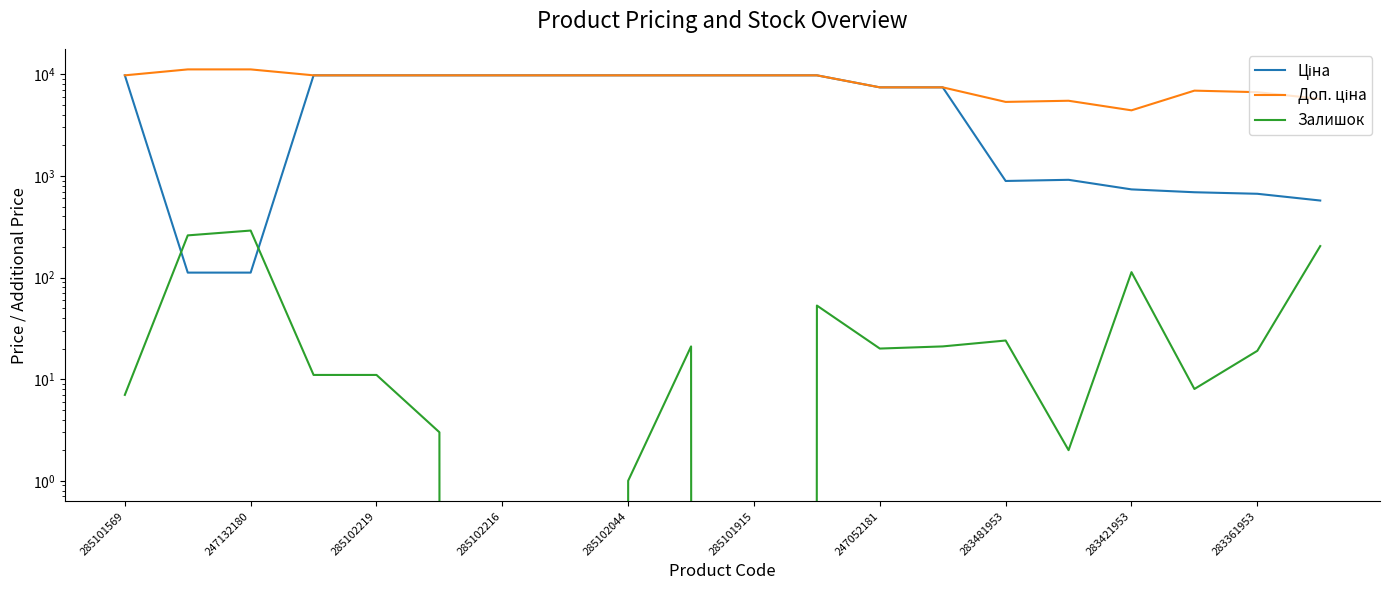

Which series has the widest spread of values?

Ціна